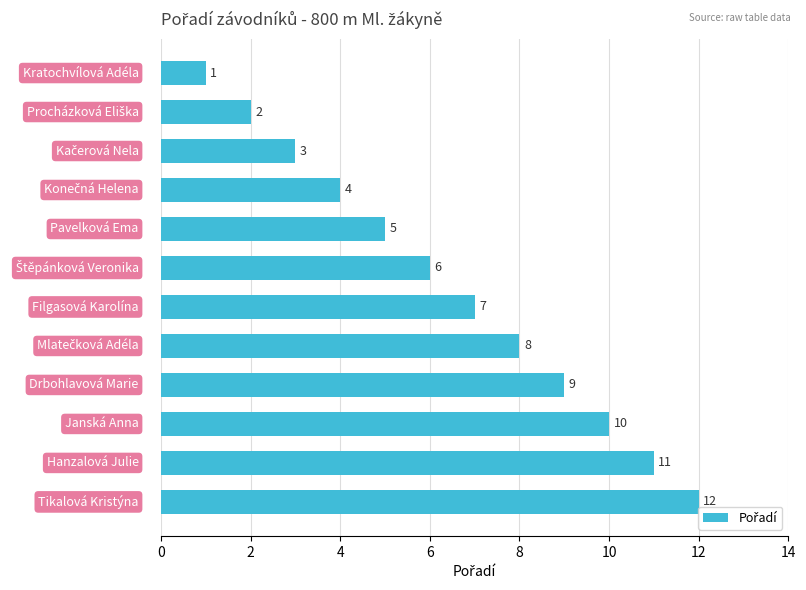

What is the maximum value shown in the chart?

12